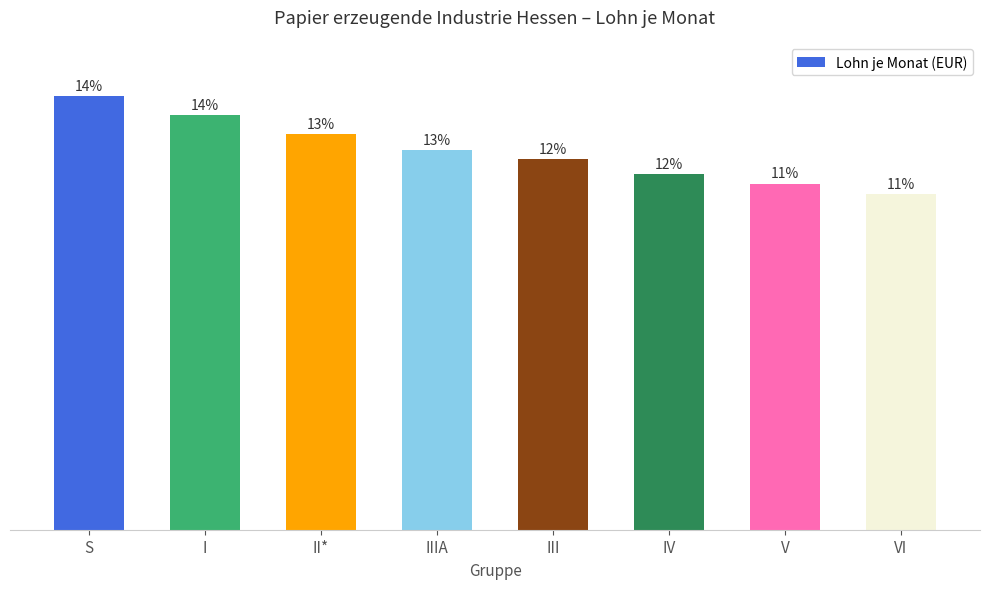

What value does the data have at I?

2723.4